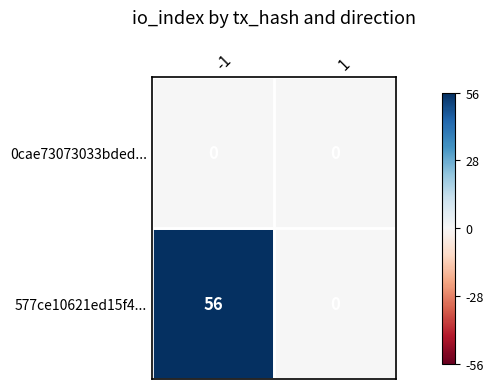

List the series in order of their overall mean, highest first.

577ce10621ed15f4..., 0cae73073033bded...